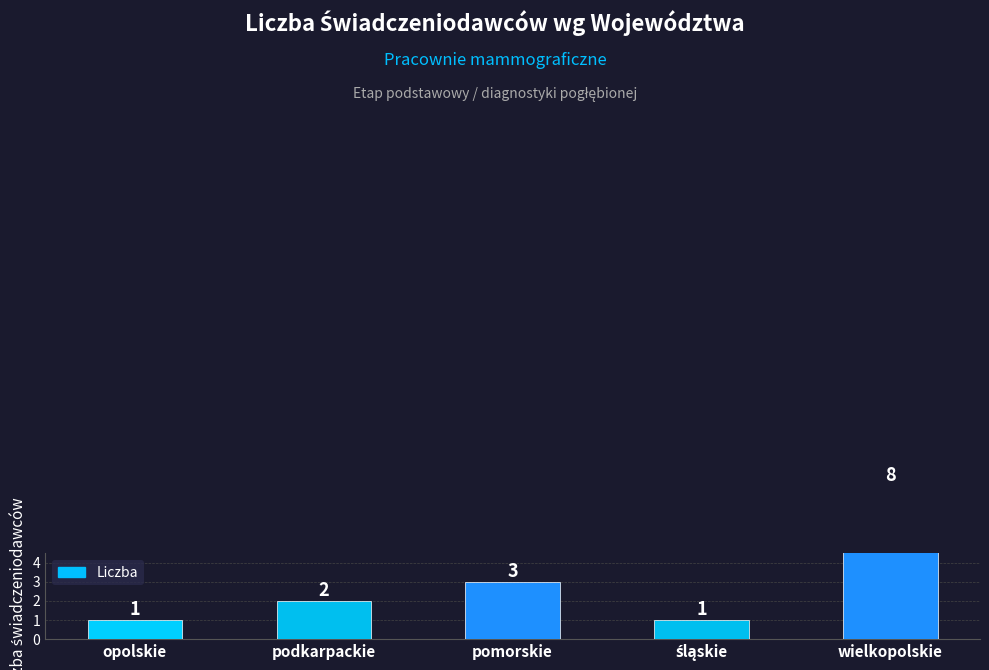

What is the label of the 4th bar from the right?

podkarpackie